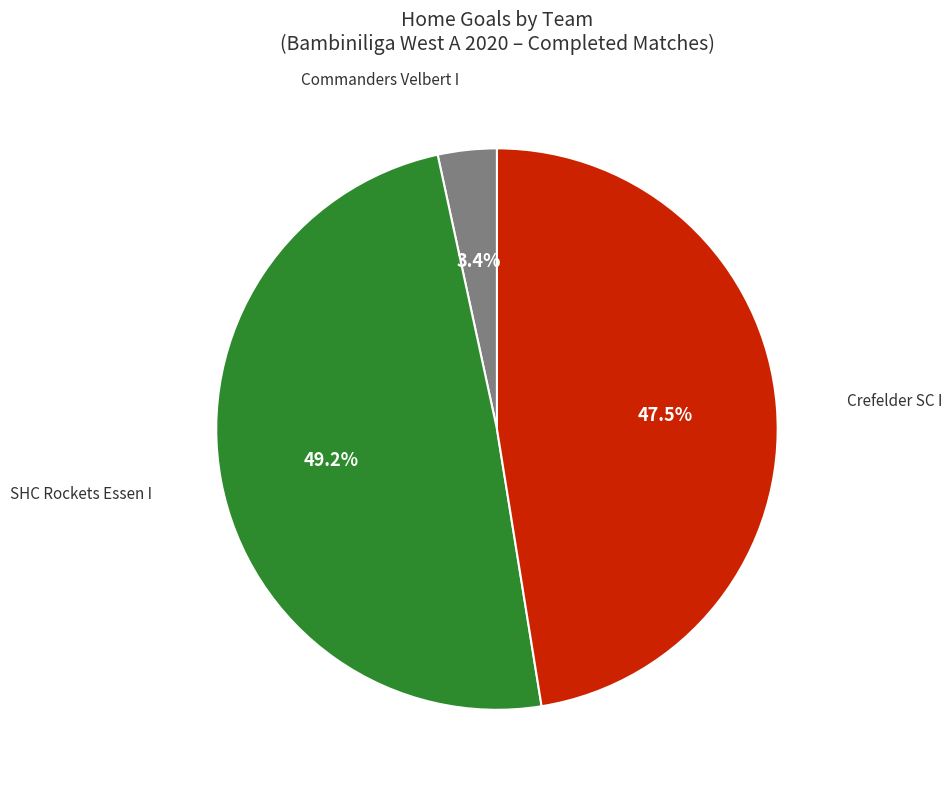

Does any single category account for the majority?

No